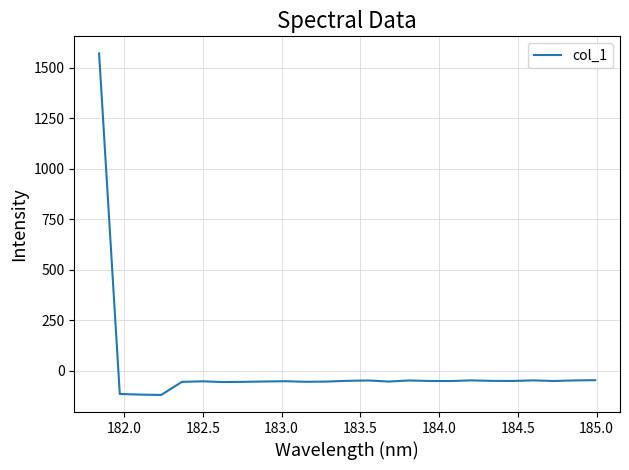

How many positive values are there?

1